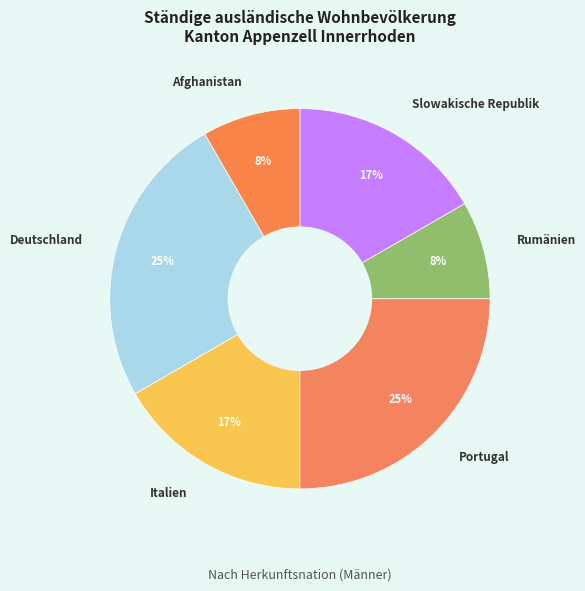

Which has a higher value, Rumänien or Deutschland?

Deutschland